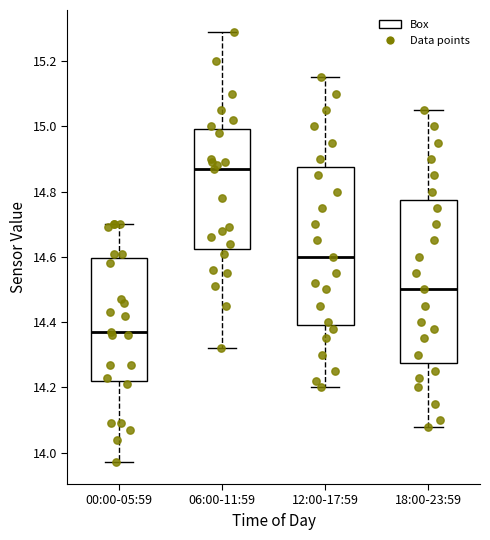

Reading left to right, read every box against the y-axis: the position of its median line, the range the box covers, and the ends of its whiskers. The values are not printed on the chart, so give them approximately, as read against the axis.

00:00-05:59: median 14.38, box 14.22 to 14.60, whiskers 13.98 to 14.70
06:00-11:59: median 14.88, box 14.62 to 15.00, whiskers 14.32 to 15.30
12:00-17:59: median 14.60, box 14.40 to 14.88, whiskers 14.20 to 15.16
18:00-23:59: median 14.50, box 14.28 to 14.78, whiskers 14.08 to 15.06